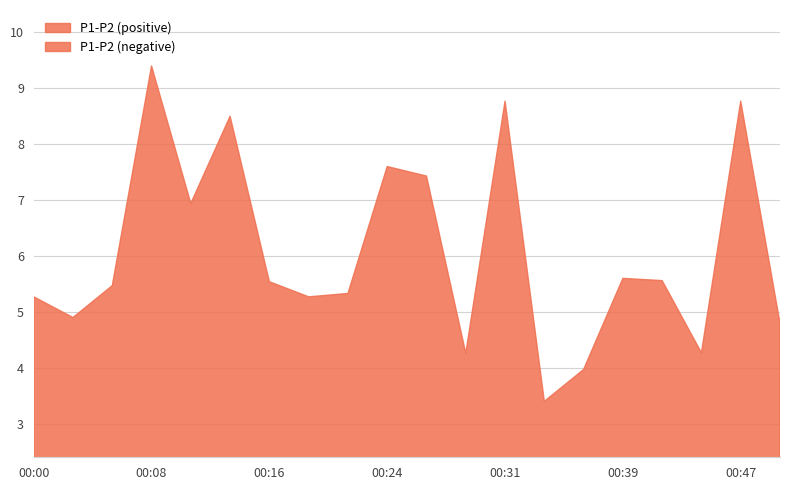

How many points are higher than both their immediate neighbors (excluding endpoints)?

6